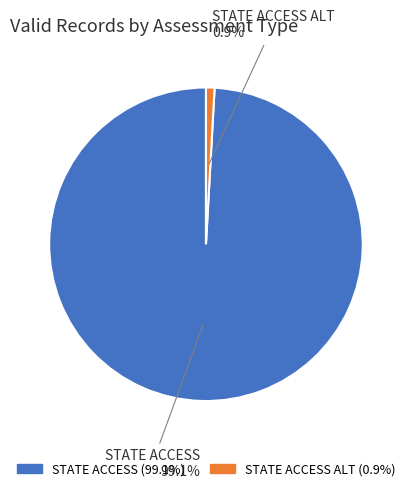

Is there any slice that represents more than half of the pie?

Yes